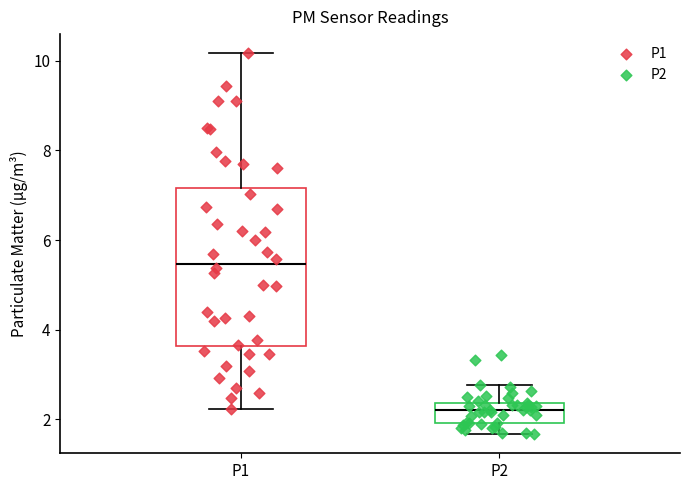

Reading left to right, read every box against the y-axis: the position of its median line, the range the box covers, and the ends of its whiskers. The values are not printed on the chart, so give them approximately, as read against the axis.

P1: median 5.4, box 3.6 to 7.2, whiskers 2.2 to 10.2
P2: median 2.2, box 2.0 to 2.4, whiskers 1.6 to 2.8